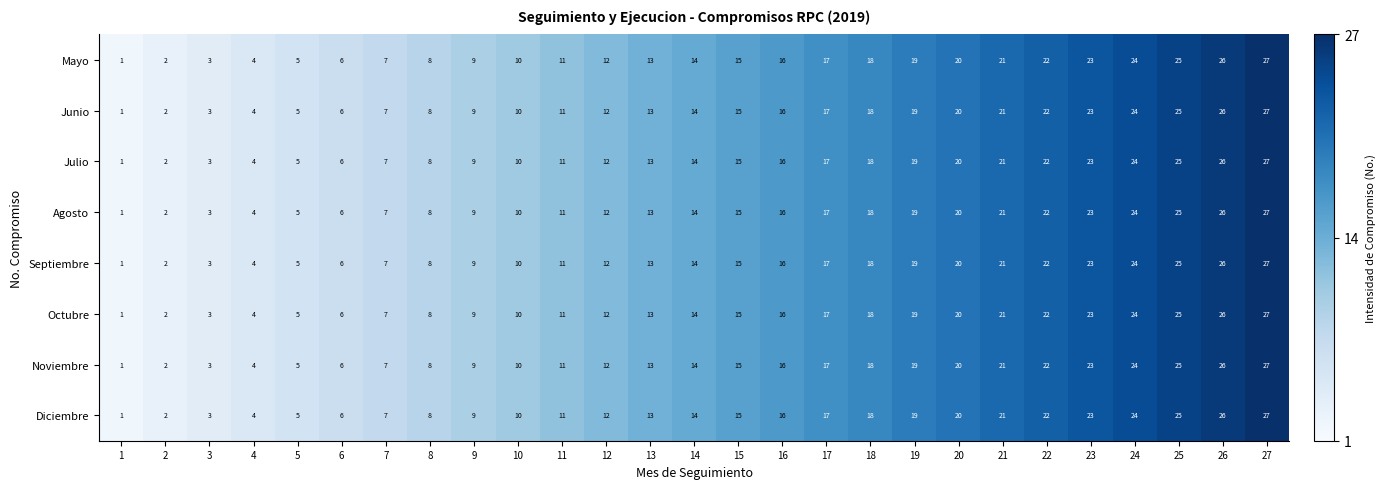

The value of Septiembre at 16 is 6. True or false?

False